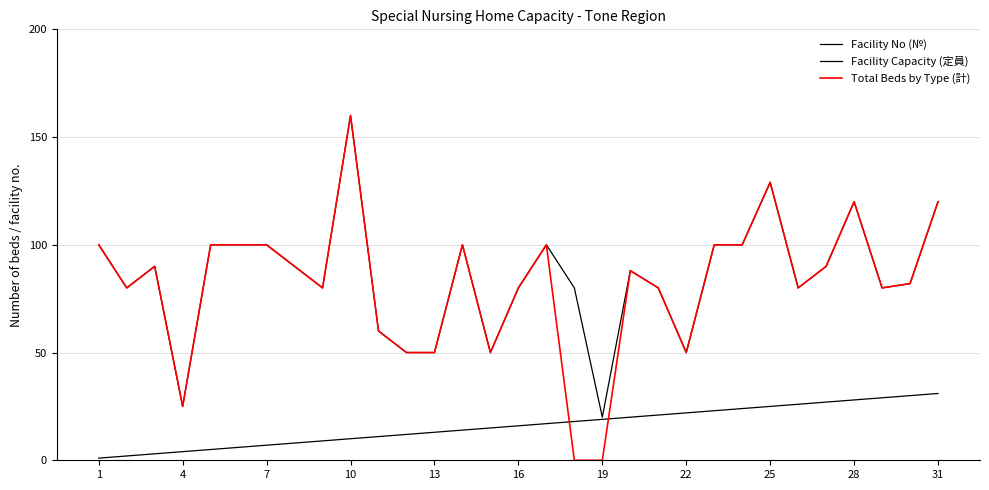

True or false: Facility No (№) has more than 1 interior local peaks.

False